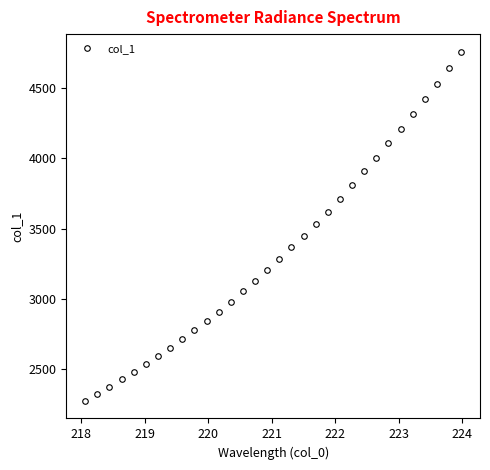

What is the value of the 5th point from the left?

2478.5